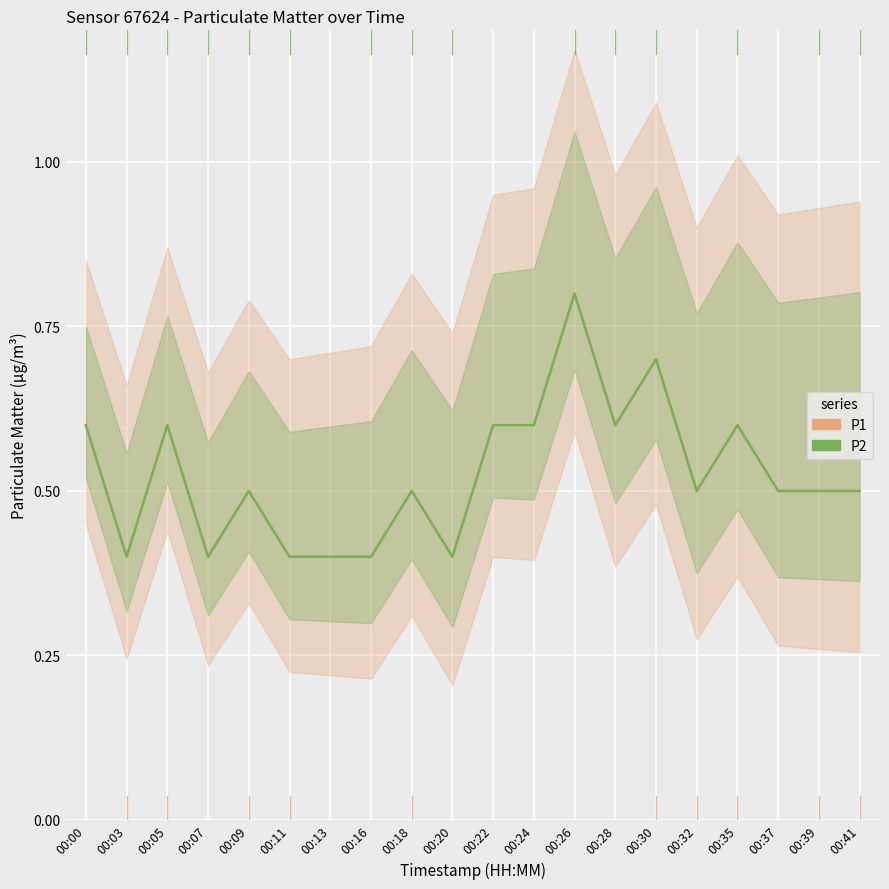

At which label does P2 reach its minimum?

00:03